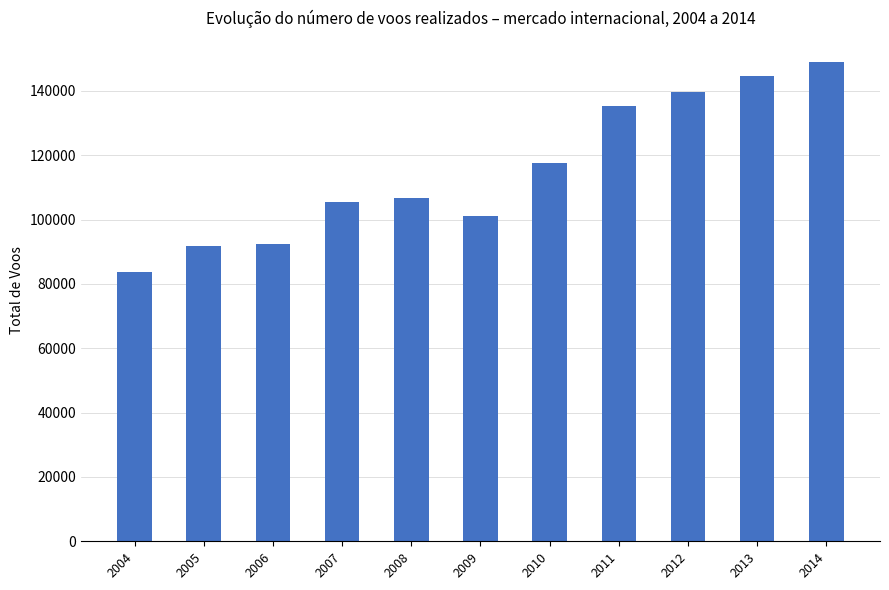

The value at 2014 is 34757. True or false?

False